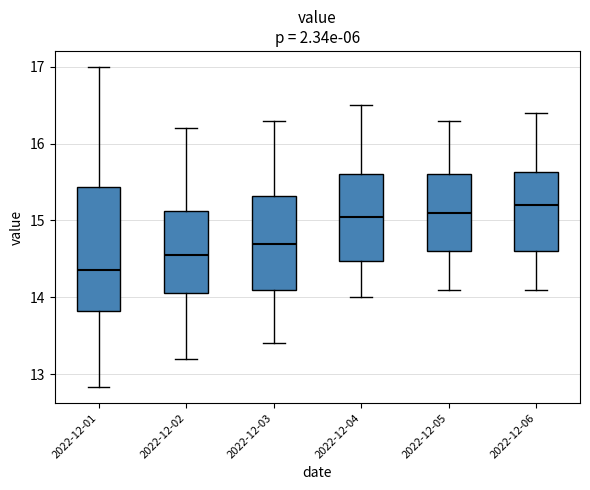

Reading left to right, read every box against the y-axis: the position of its median line, the range the box covers, and the ends of its whiskers. The values are not printed on the chart, so give them approximately, as read against the axis.

2022-12-01: median 14.4, box 13.8 to 15.4, whiskers 12.8 to 17.0
2022-12-02: median 14.6, box 14.1 to 15.1, whiskers 13.2 to 16.2
2022-12-03: median 14.7, box 14.1 to 15.3, whiskers 13.4 to 16.3
2022-12-04: median 15.1, box 14.5 to 15.6, whiskers 14.0 to 16.5
2022-12-05: median 15.1, box 14.6 to 15.6, whiskers 14.1 to 16.3
2022-12-06: median 15.2, box 14.6 to 15.6, whiskers 14.1 to 16.4